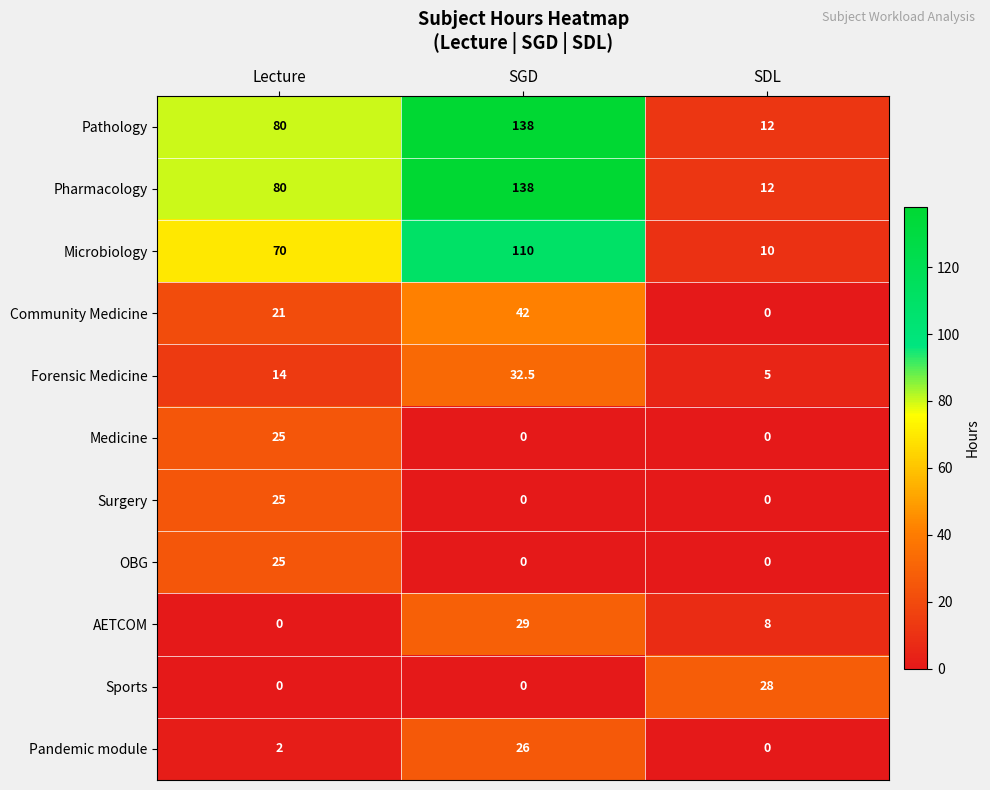

How many categories are shown in the chart?

3